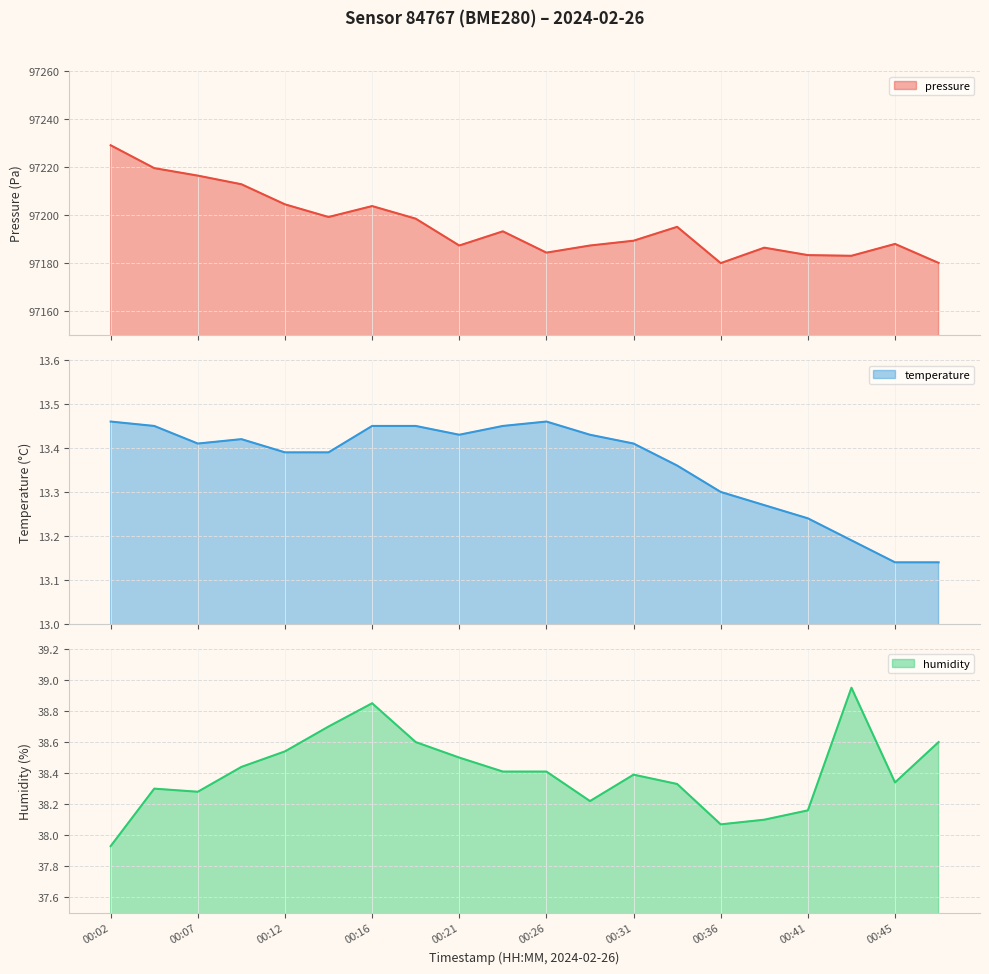

True or false: pressure and temperature intersect in this chart.

False